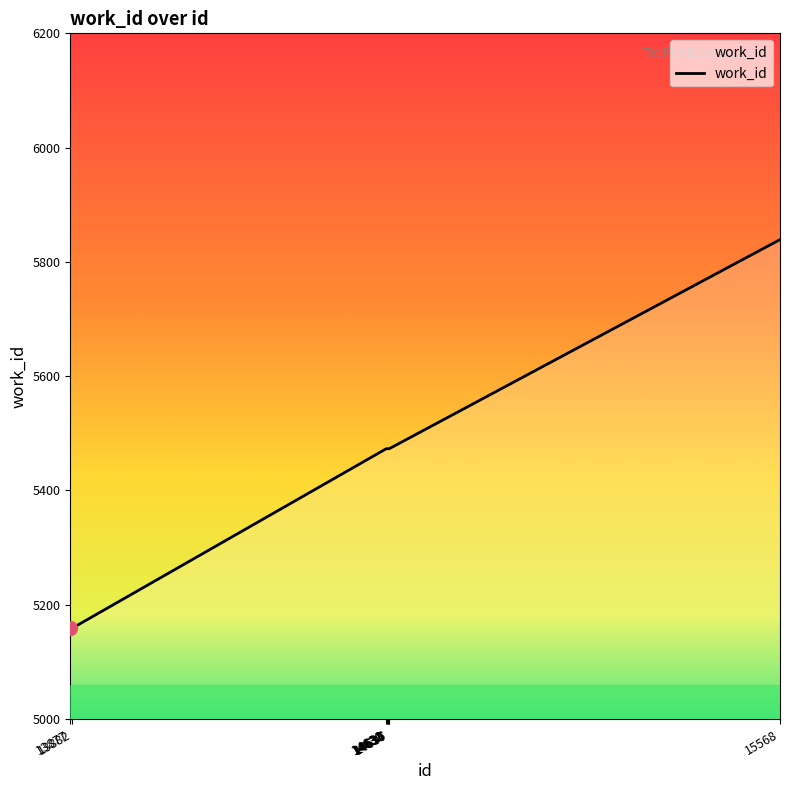

True or false: the data shows 5473 at 14633.

True